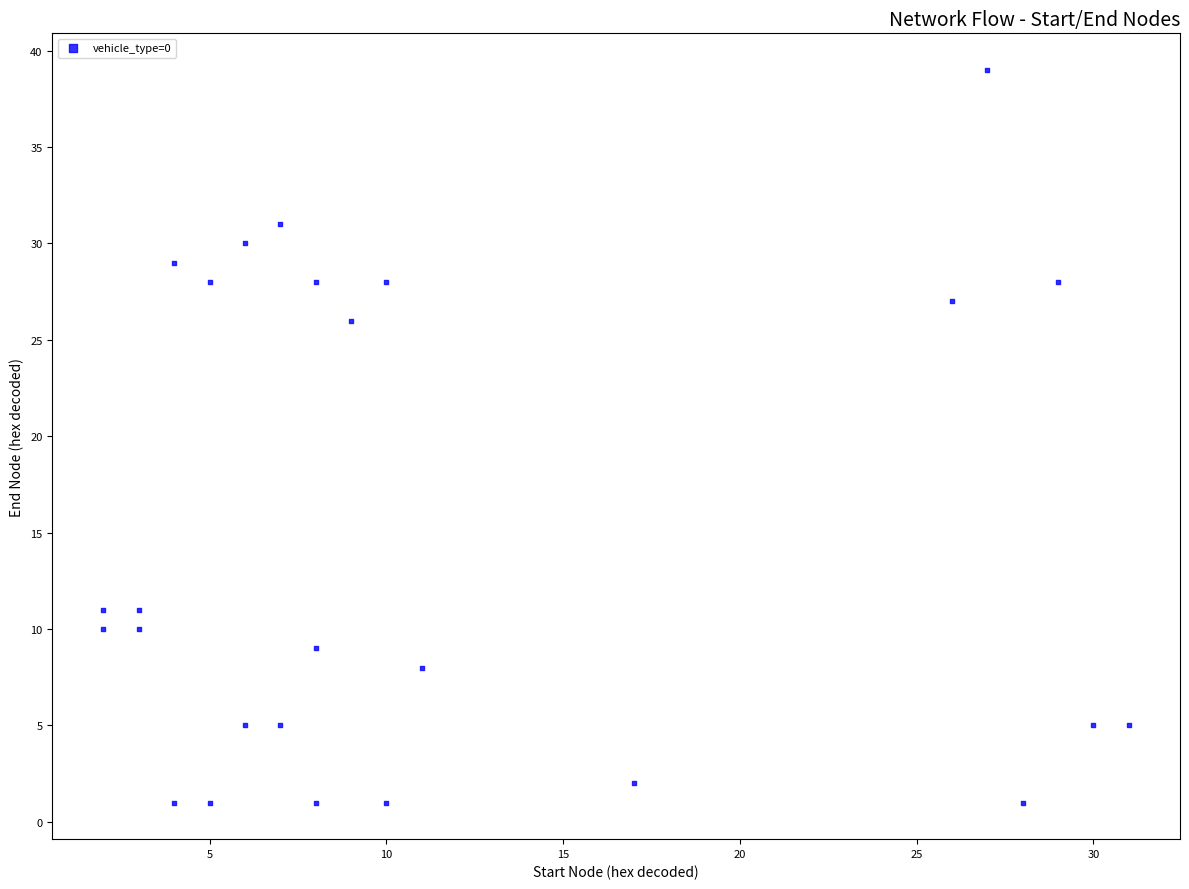

What Y value in the scatter plot is closest to 20?

26